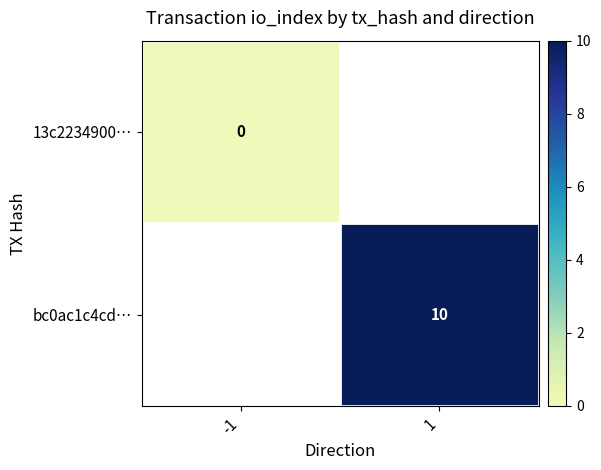

At which label is 13c2234900… closest to 0?

-1